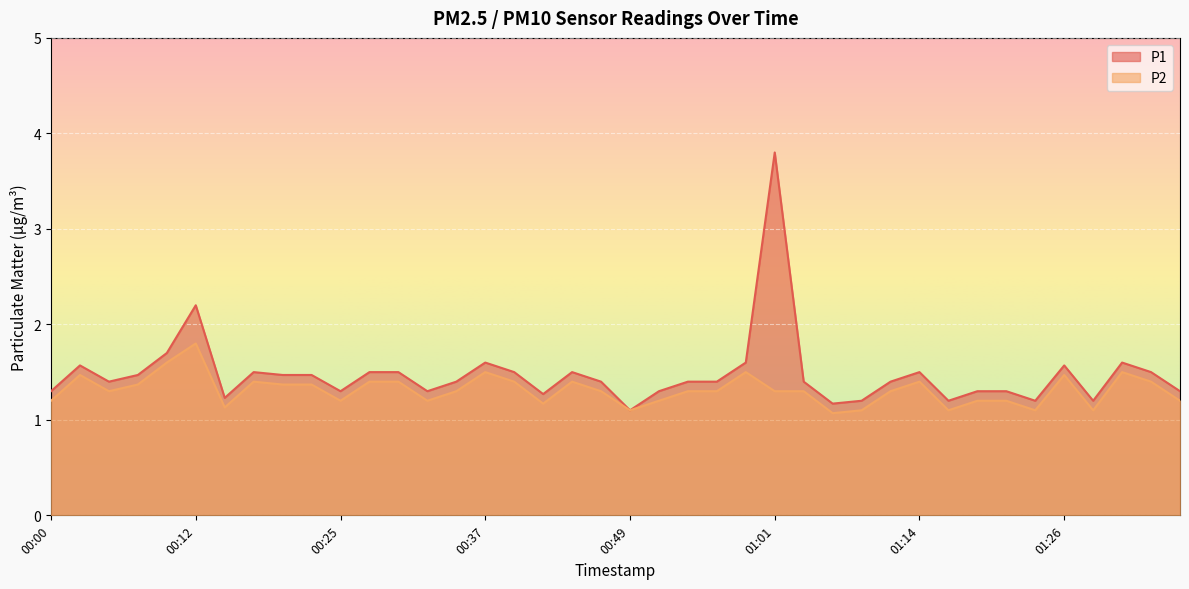

Read the P2 value at 00:42.

1.2